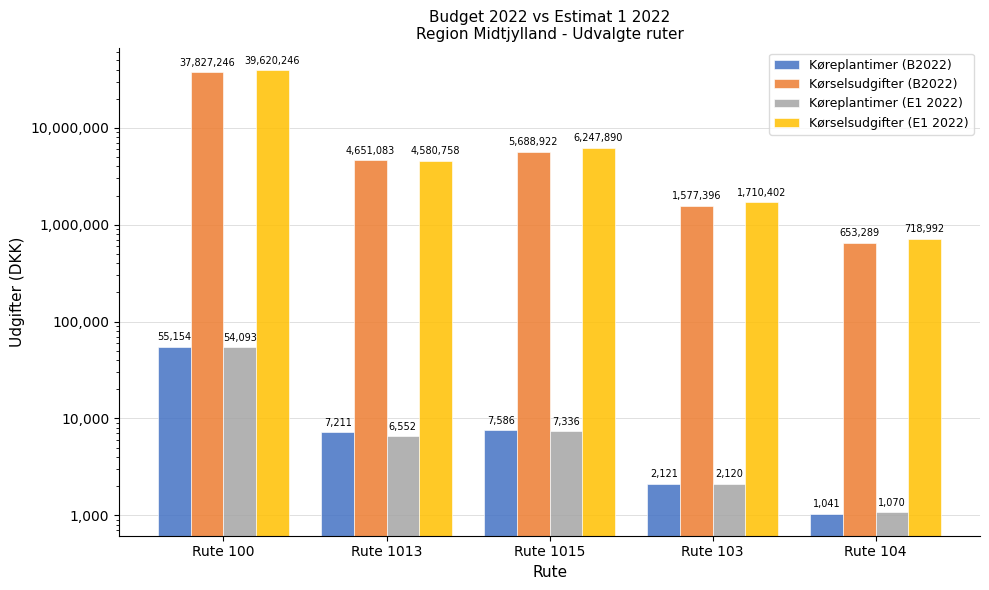

At which label does Kørselsudgifter (E1 2022) first exceed 4580758?

Rute 100